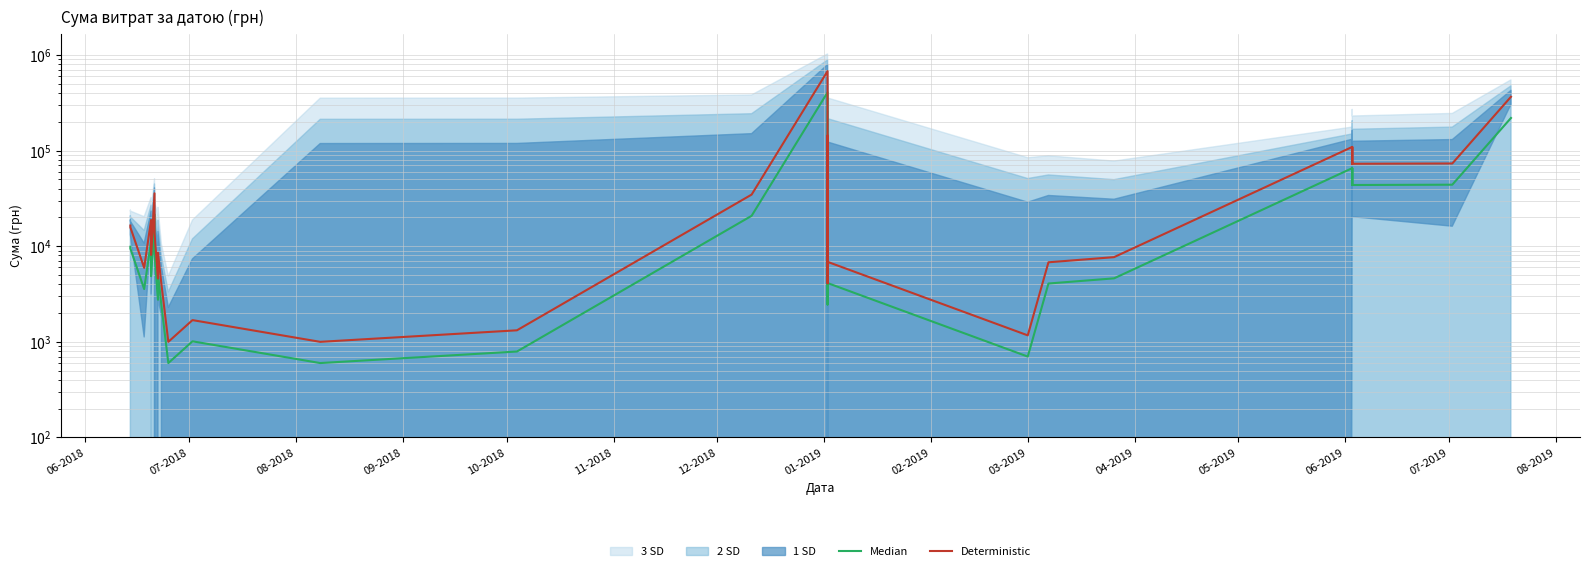

True or false: Deterministic and Median cross at least once.

False